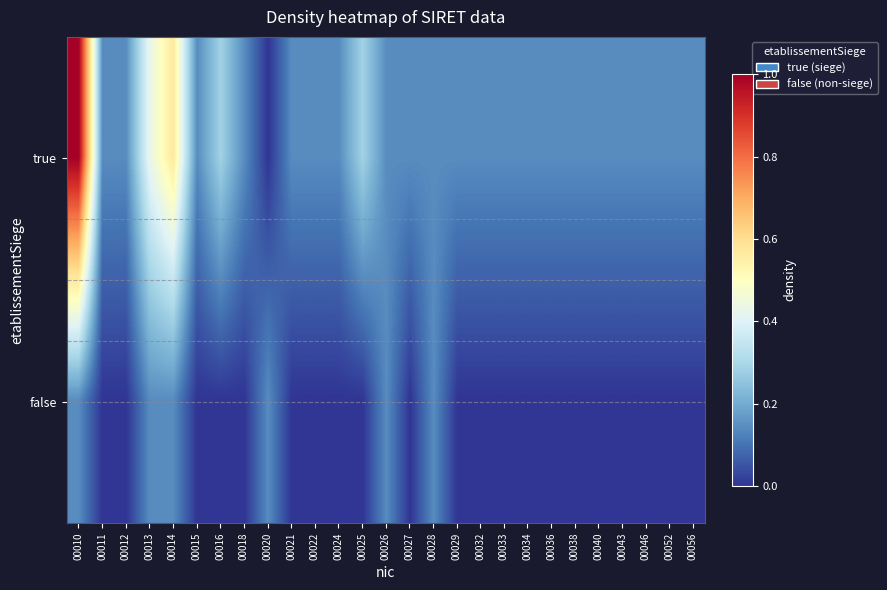

At how many categories does at least one series exceed 0?

27